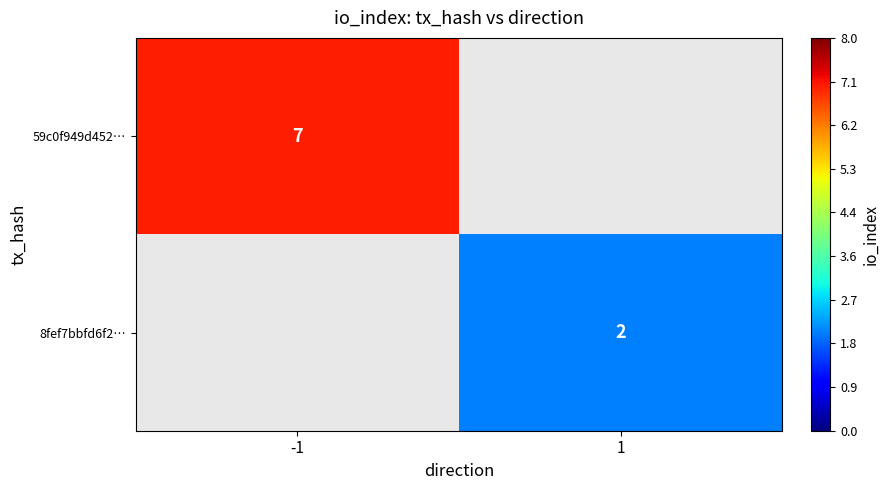

The 8fef7bbfd6f2… series shows 0 at 1. True or false?

False